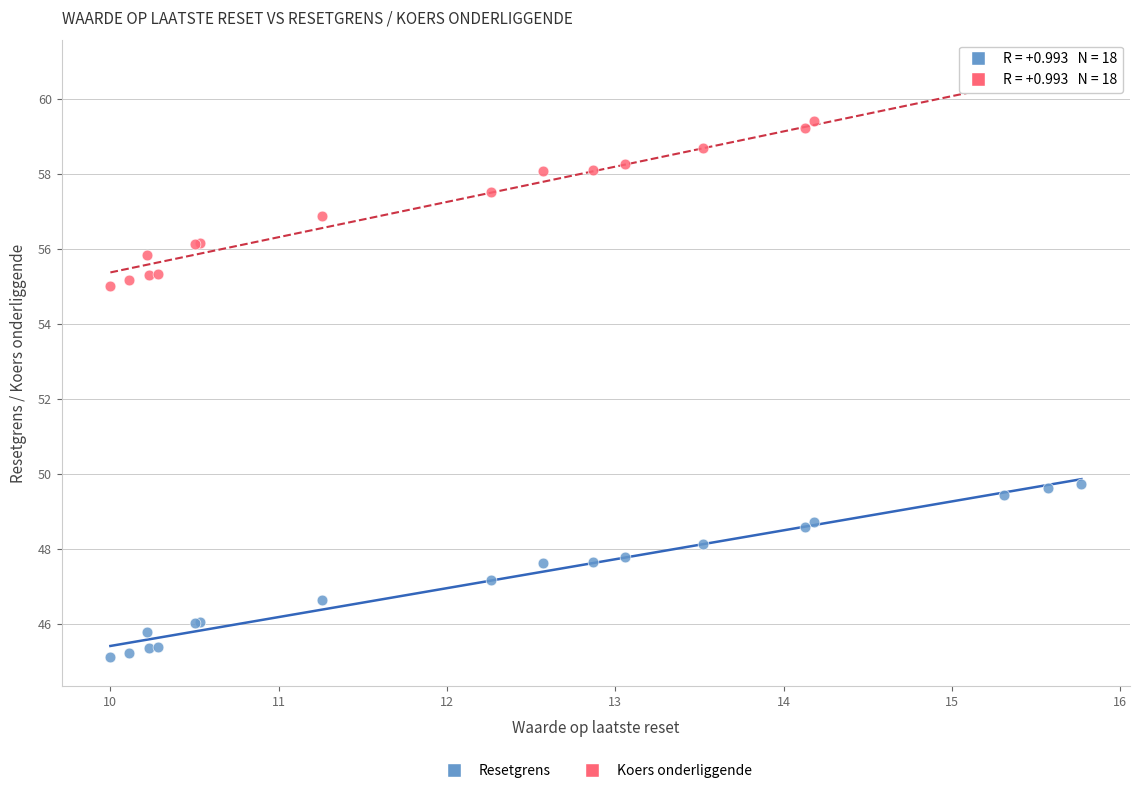

What are all the series names shown in the legend?

Resetgrens, Koers onderliggende